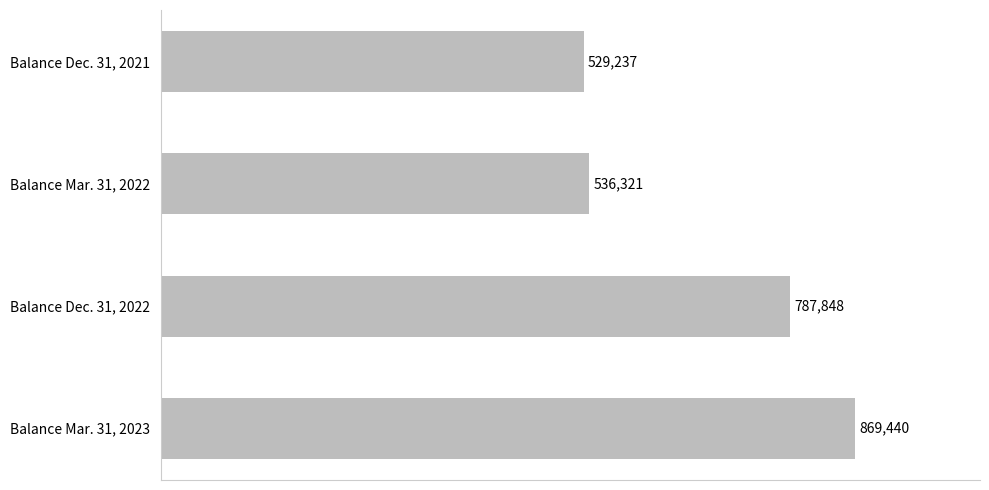

List the labels in order of value, largest first.

Balance Mar. 31, 2023, Balance Dec. 31, 2022, Balance Mar. 31, 2022, Balance Dec. 31, 2021